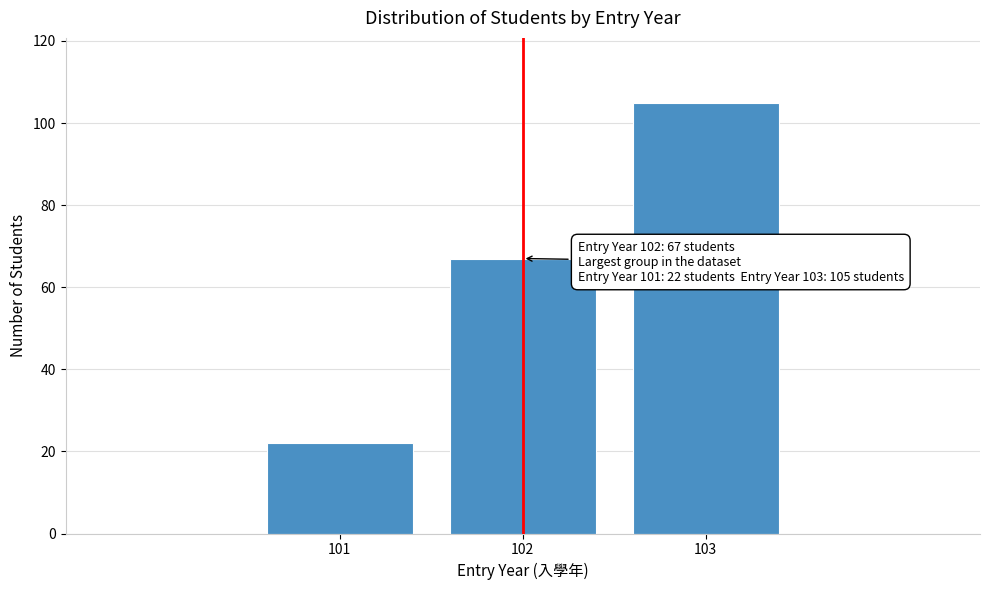

Reading left to right, extract all data points from this chart.

101=22	102=67	103=105